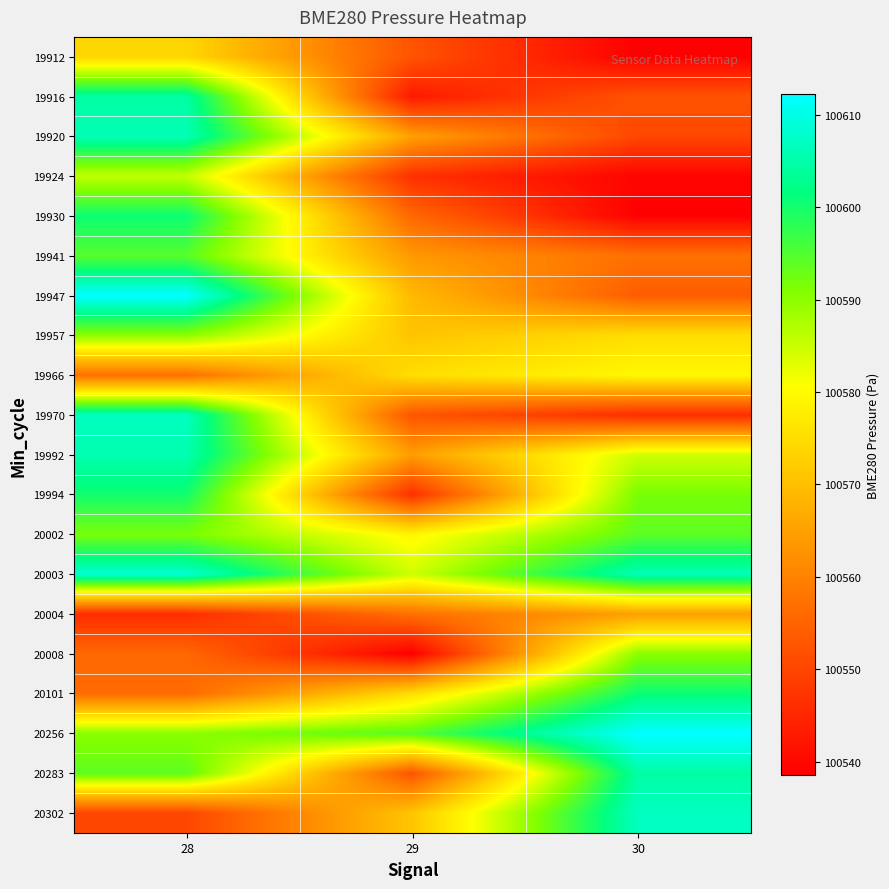

At 29, list the series in order from smallest to largest.

20008, 19916, 19924, 19994, 19912, 20283, 19970, 19930, 20004, 19941, 19992, 19920, 19947, 19957, 20302, 20101, 19966, 20002, 20003, 20256